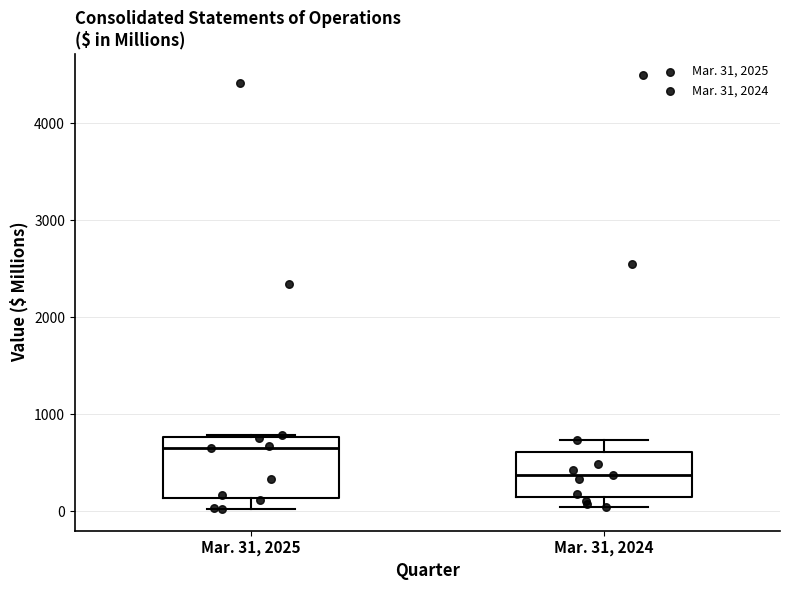

Reading left to right, transcribe this box plot: for each box, give where its median line is, the range the box spans, and where its two whiskers end, as read against the y-axis. The values are not printed on the chart, so give them approximately, as read against the axis.

Mar. 31, 2025: median 700, box 100 to 800, whiskers 0 to 800
Mar. 31, 2024: median 400, box 100 to 600, whiskers 0 to 700